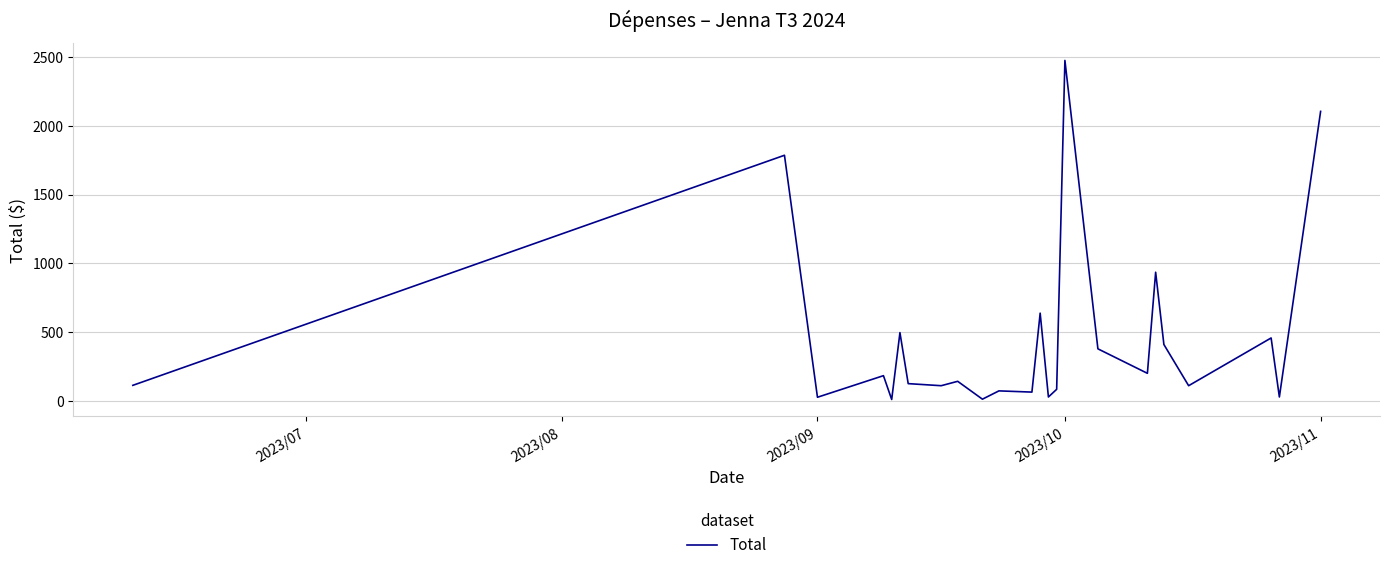

How many lines are shown in the chart?

1